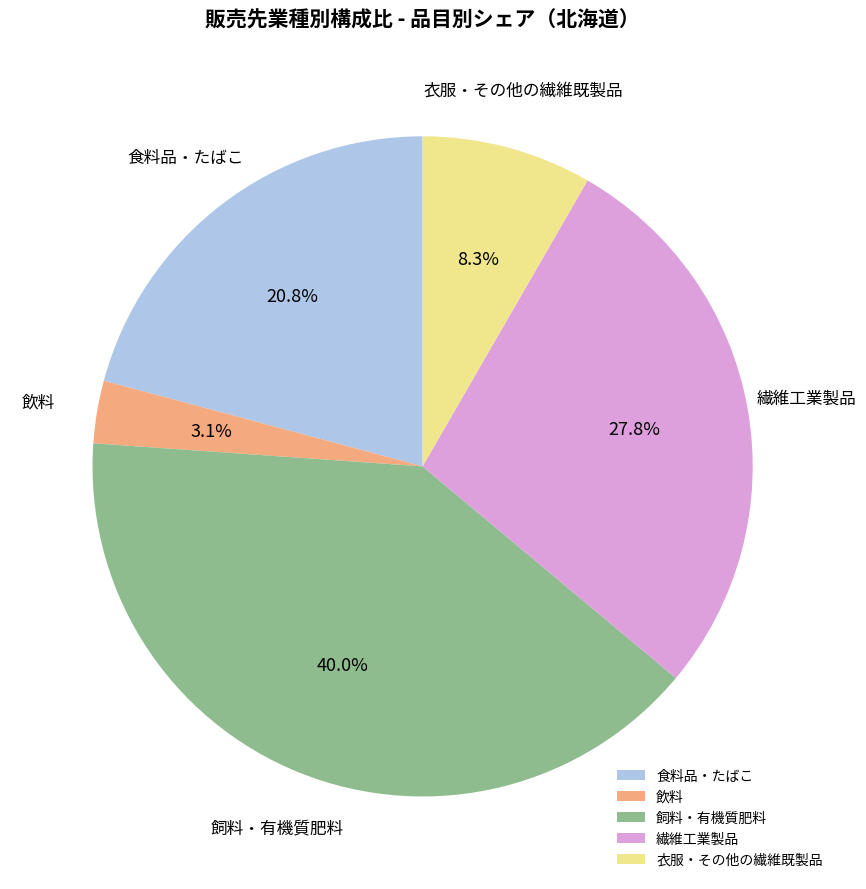

The 衣服・その他の繊維既製品 slice represents 1% of the pie. True or false?

False